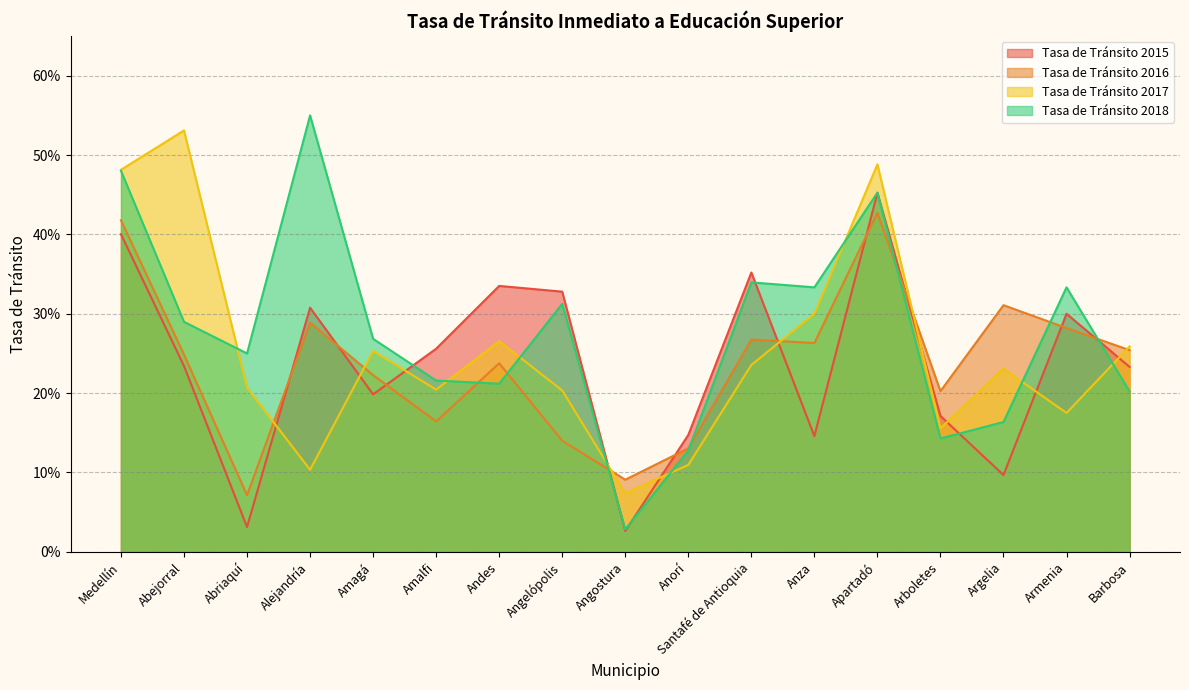

True or false: Tasa de Tránsito 2017 has a value of 0.3 at Amagá.

True